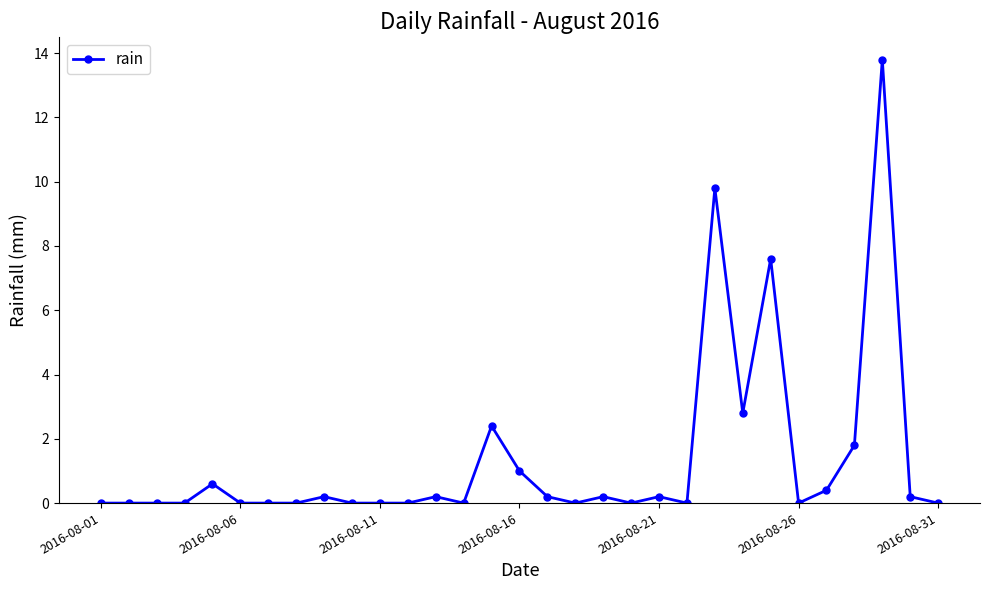

What is the difference between the second highest and second lowest values?

9.8